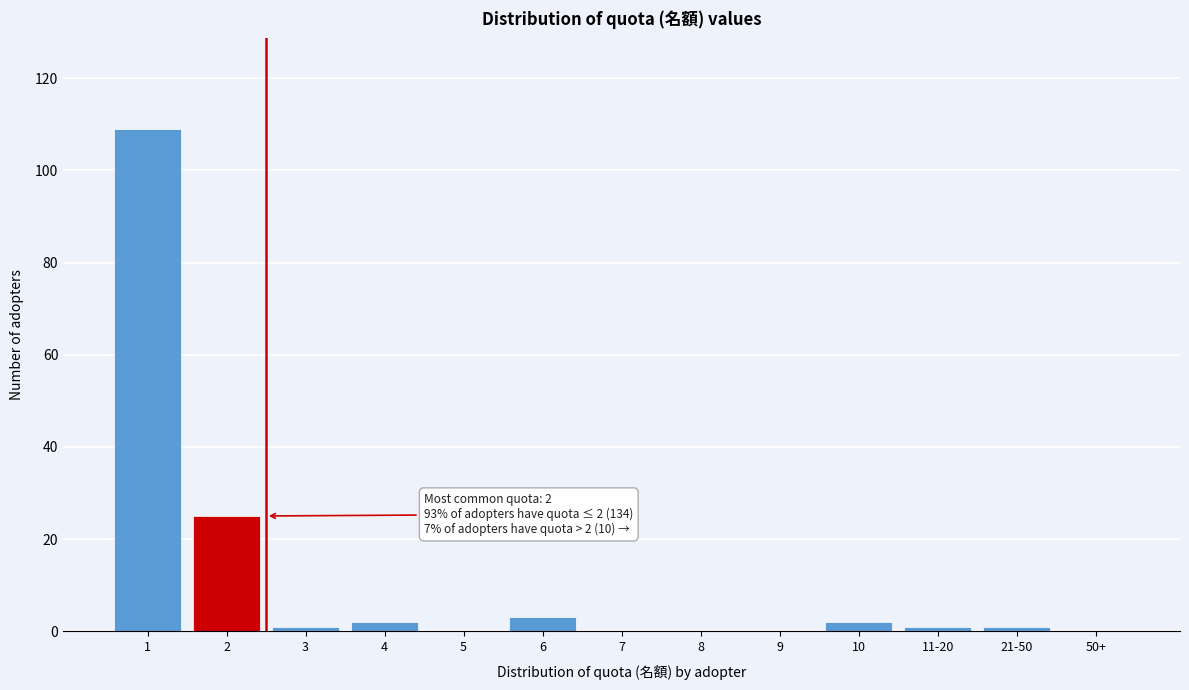

Reading left to right, extract all data points from this chart.

1=109	2=25	3=1	4=2	5=0	6=3	7=0	8=0	9=0	10=2	11-20=1	21-50=1	50+=0